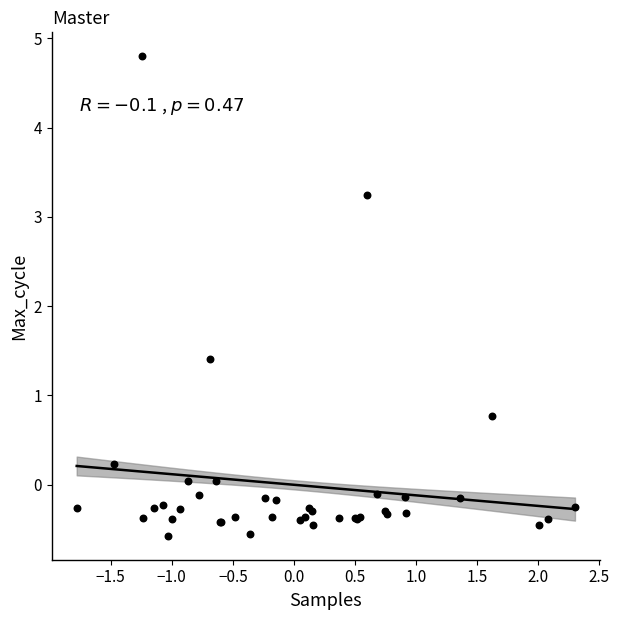

What Y value in the scatter plot is closest to 2?

1.4